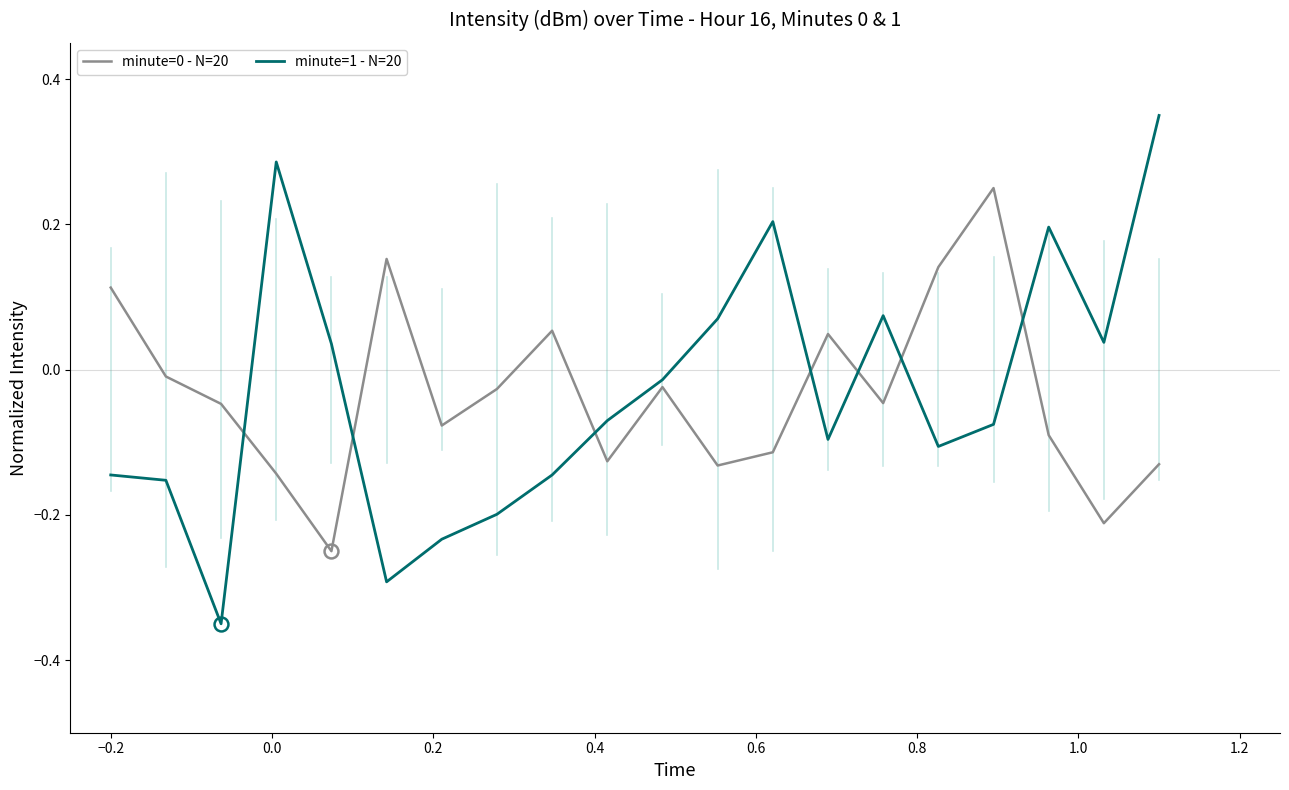

After their last crossing, which series has the higher values: minute=0 - N=20 or minute=1 - N=20?

minute=1 - N=20